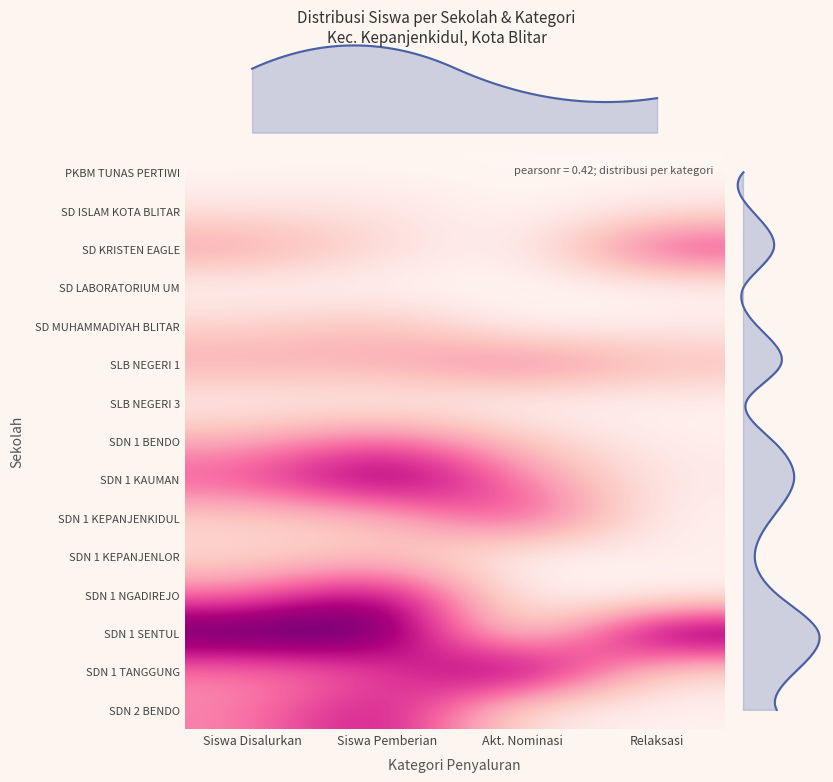

Between Relaksasi and Siswa Pemberian, which is larger?

Siswa Pemberian